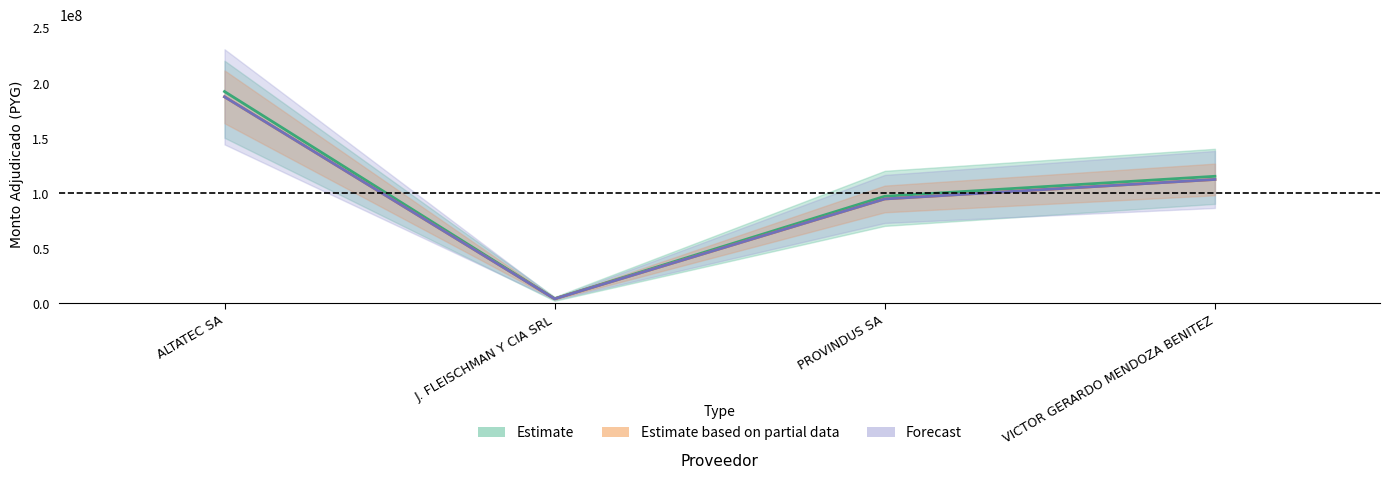

True or false: the data shows 1614923 at J. FLEISCHMAN Y CIA SRL.

False